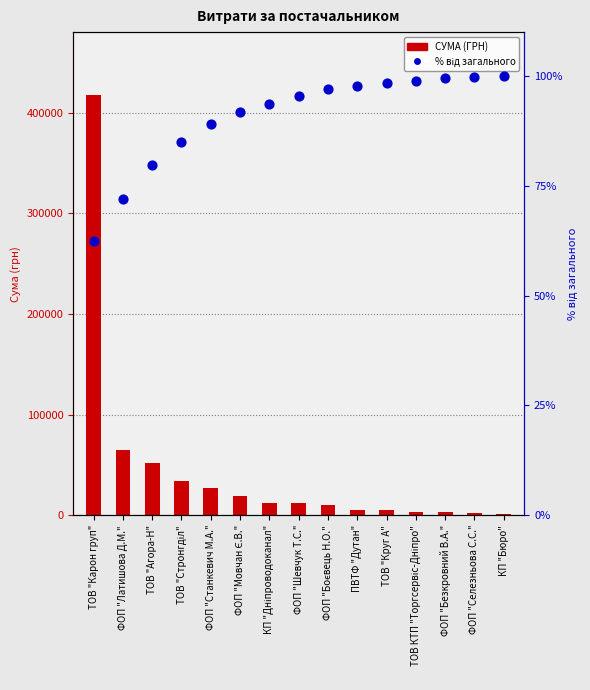

At which category is the sum across all series the highest?

ТОВ "Карон груп"